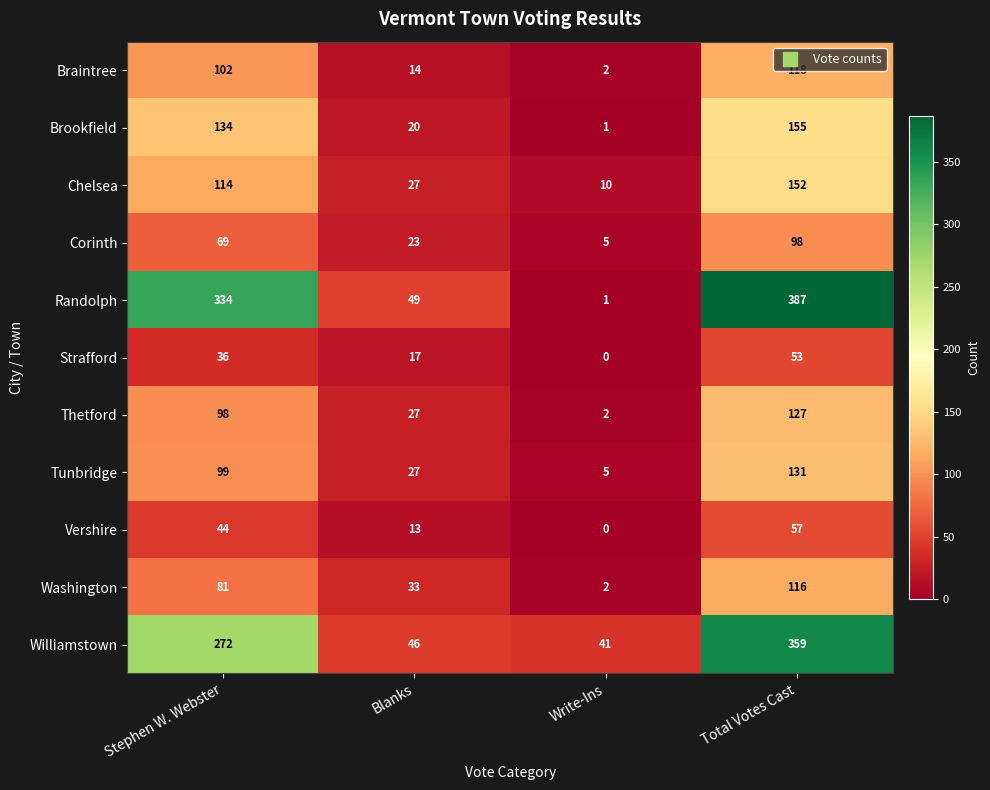

Where is Tunbridge nearest to the value 68?

Stephen W. Webster